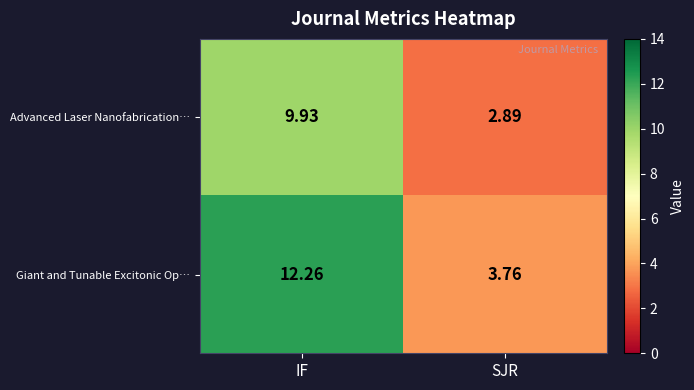

Rank the series by their average value, from highest to lowest.

Giant and Tunable Excitonic Op…, Advanced Laser Nanofabrication…